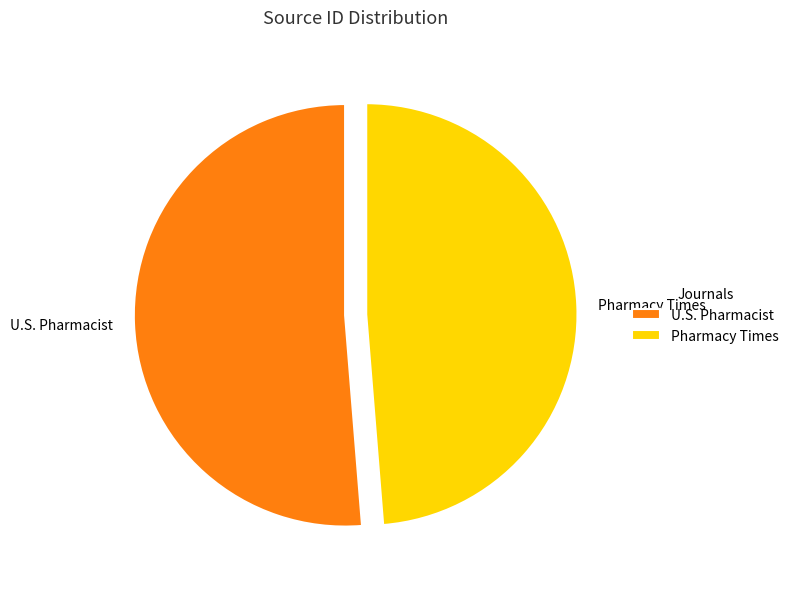

What is the ratio of the value at Pharmacy Times to the value at U.S. Pharmacist?

1.0